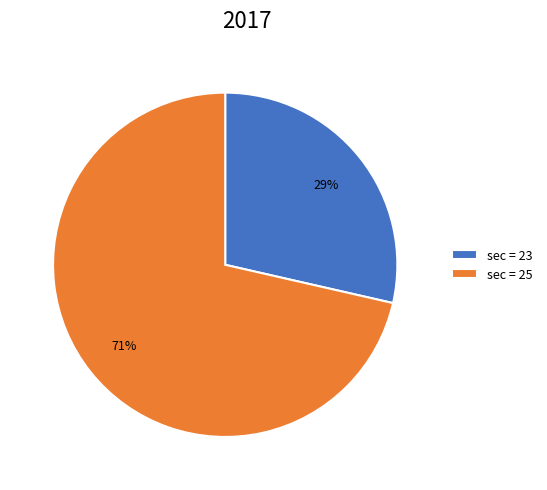

What is the majority slice?

sec = 25